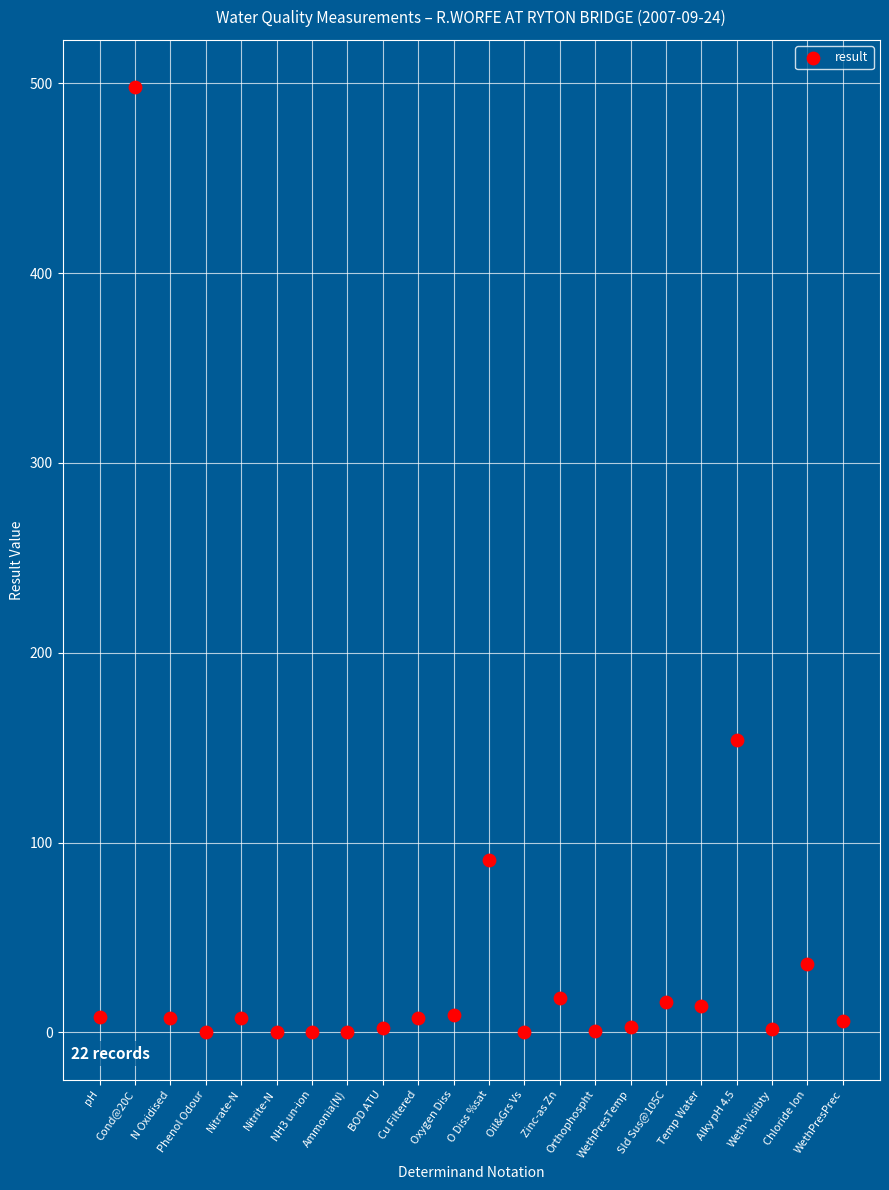

What Y value in the scatter plot is closest to 249?

154.0